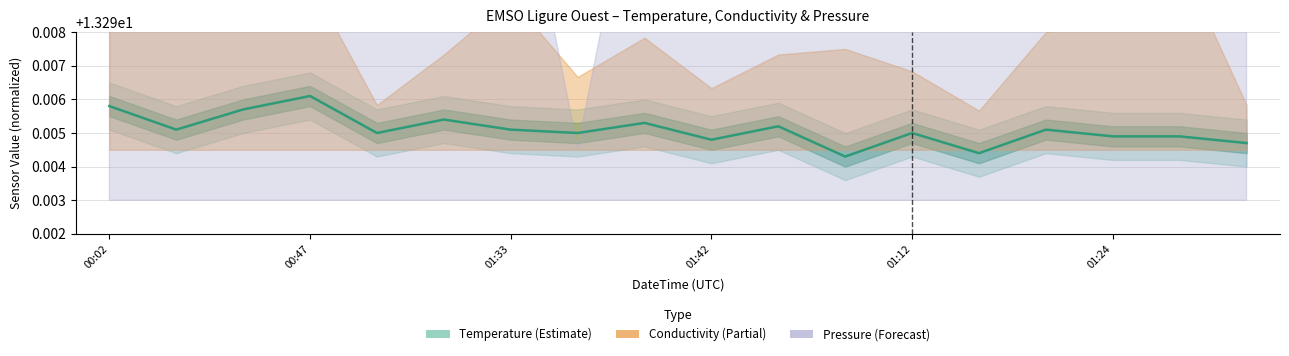

Does the chart have visible grid lines?

Yes